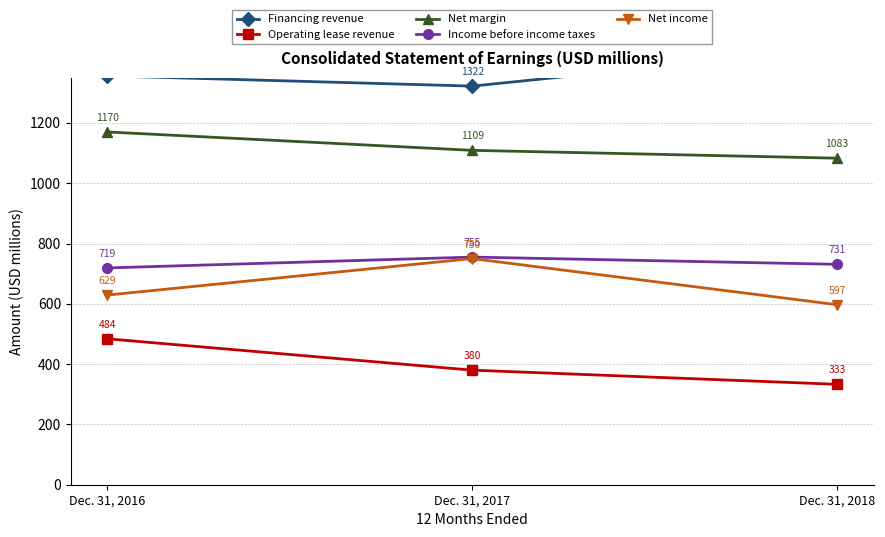

What value does the Operating lease revenue series have at Dec. 31, 2017, to the nearest 10?

380